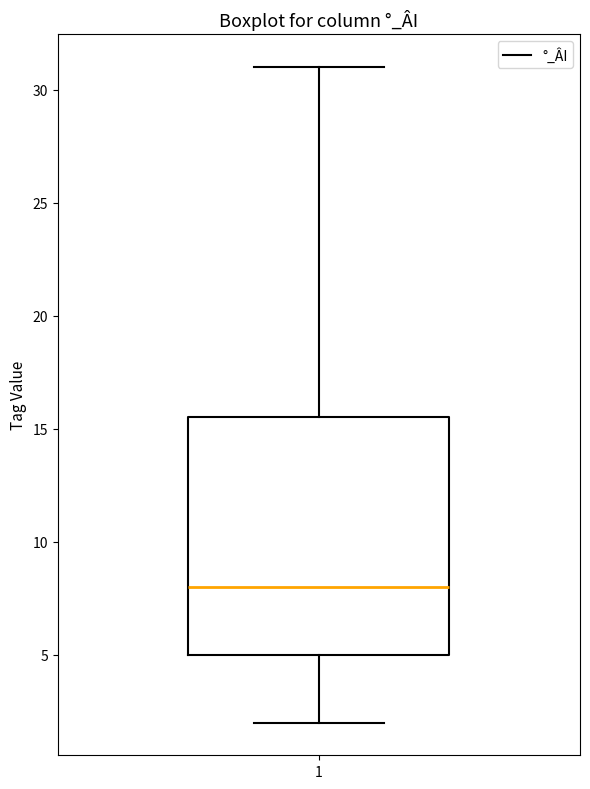

Where does the upper whisker of the box at x = 1 end on the y-axis? The values are not printed on the chart, so give them approximately, as read against the axis.

31.0